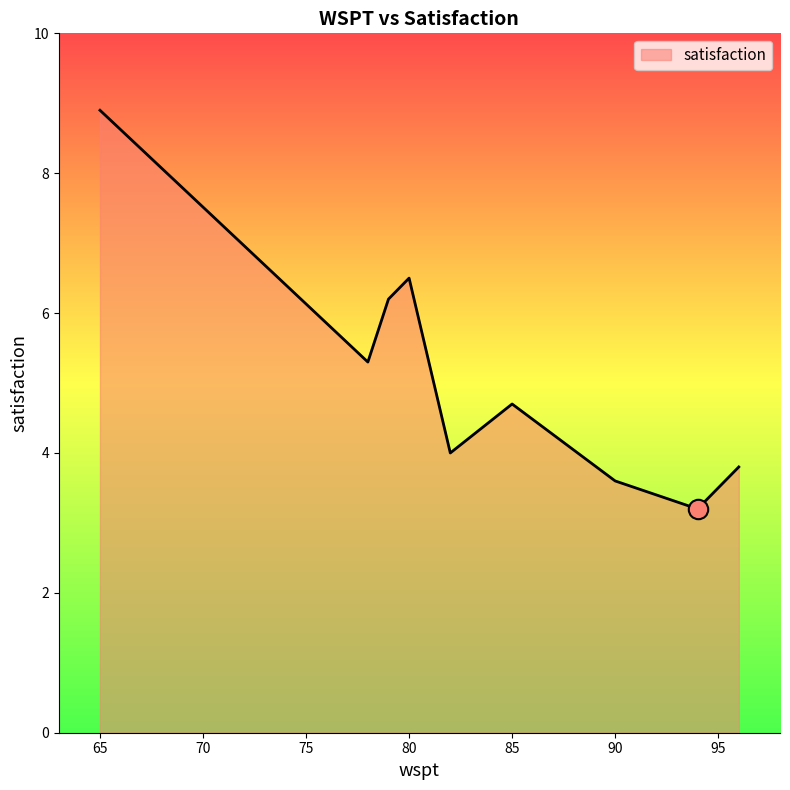

What is the maximum value shown in the chart?

8.9